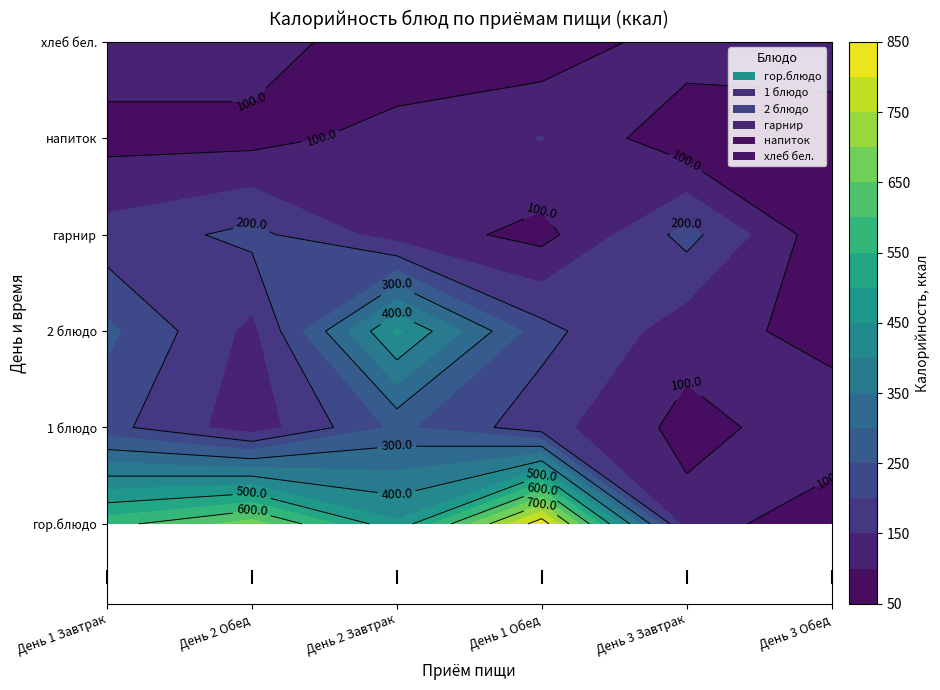

What is the minimum value for 1 блюдо?

83.4